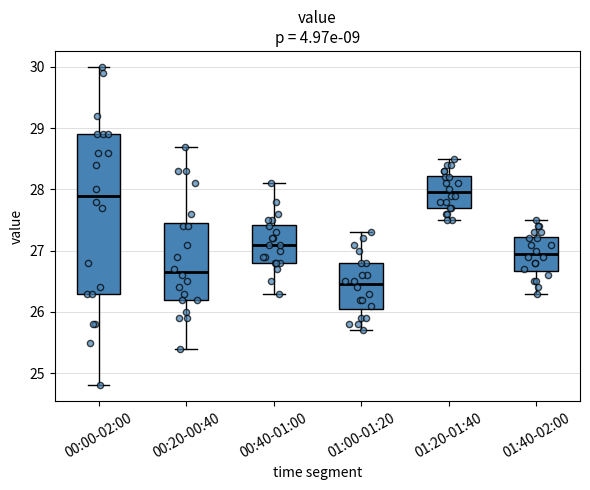

Reading left to right, transcribe this box plot: for each box, give where its median line is, the range the box spans, and where its two whiskers end, as read against the y-axis. The values are not printed on the chart, so give them approximately, as read against the axis.

00:00-02:00: median 27.9, box 26.3 to 28.9, whiskers 24.8 to 30.0
00:20-00:40: median 26.7, box 26.2 to 27.5, whiskers 25.4 to 28.7
00:40-01:00: median 27.1, box 26.8 to 27.4, whiskers 26.3 to 28.1
01:00-01:20: median 26.5, box 26.1 to 26.8, whiskers 25.7 to 27.3
01:20-01:40: median 28.0, box 27.7 to 28.2, whiskers 27.5 to 28.5
01:40-02:00: median 27.0, box 26.7 to 27.2, whiskers 26.3 to 27.5